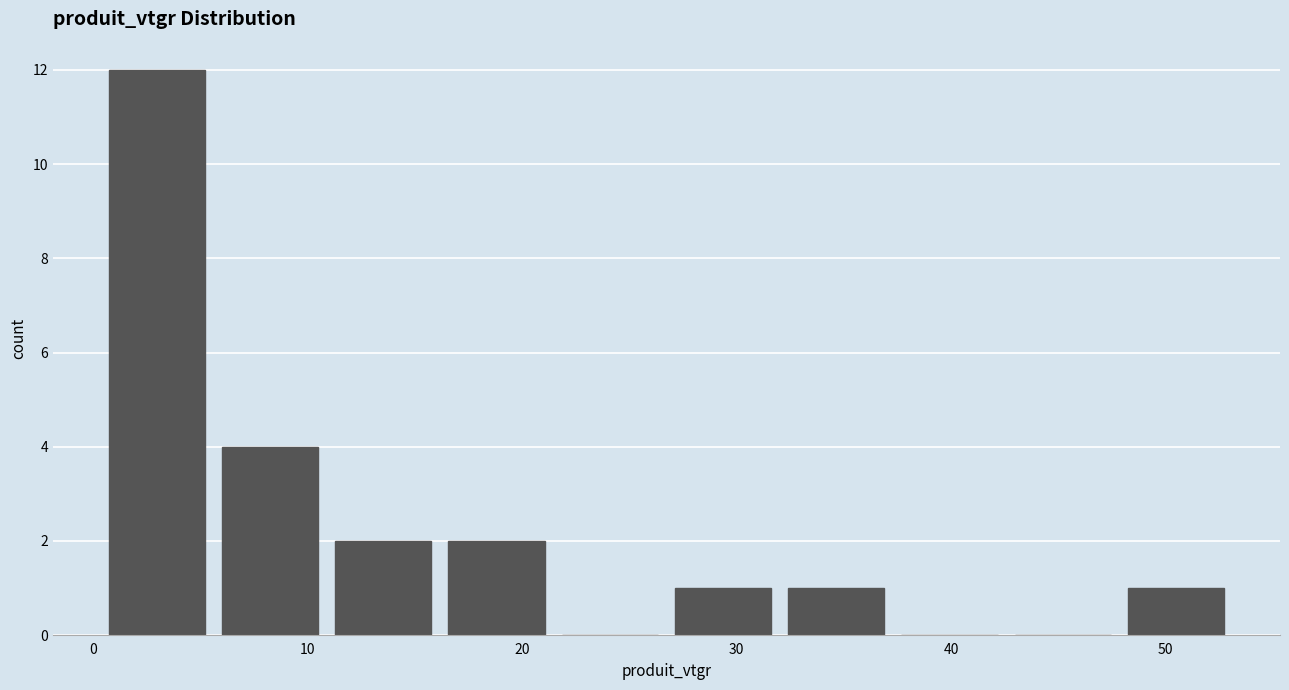

Reading left to right, transcribe this chart: for each bar, give the range it covers on the x-axis and its height. Neither the bar edges nor the heights are printed on the chart, so give them approximately, as read against the axes.

0 to 6: 12
6 to 11: 4
11 to 16: 2
16 to 21: 2
21 to 27: 0
27 to 32: 1
32 to 37: 1
37 to 43: 0
43 to 48: 0
48 to 53: 1